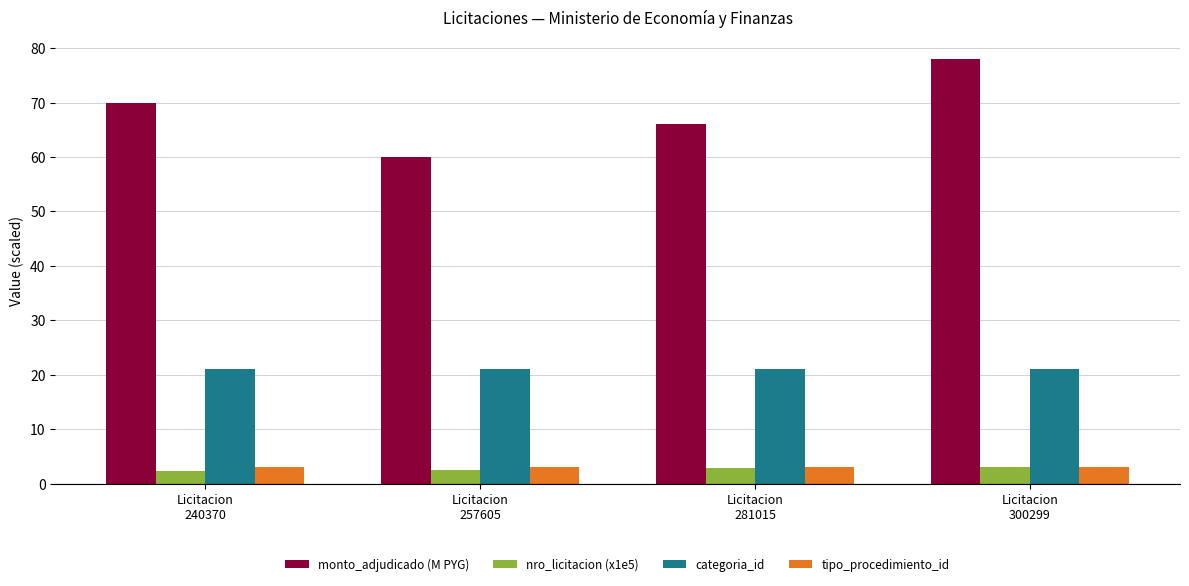

What are all the series names shown in the legend?

monto_adjudicado (M PYG), nro_licitacion (x1e5), categoria_id, tipo_procedimiento_id